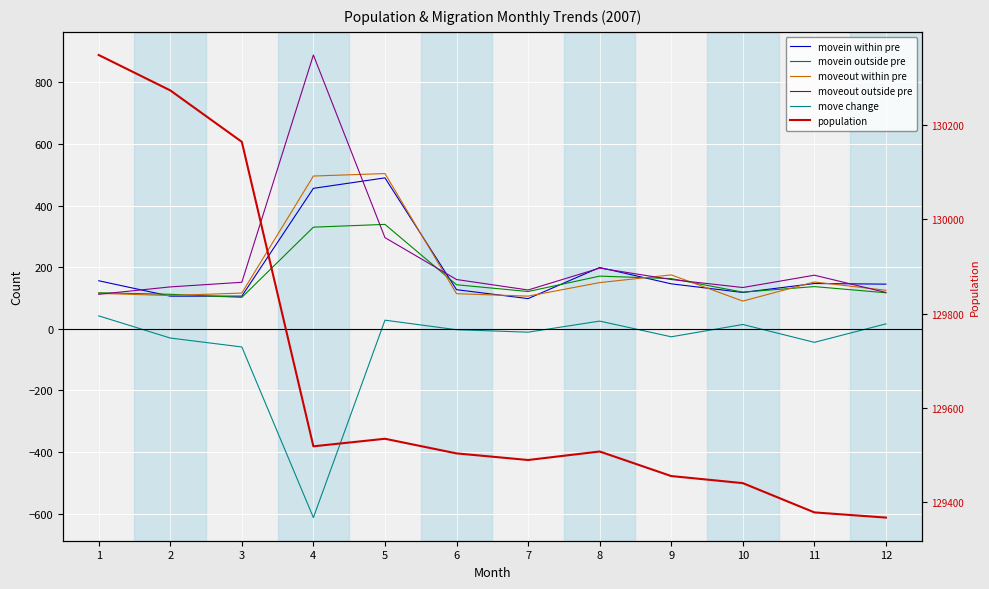

What is the approximate value of moveout outside pre at 5, to the nearest 10?

300